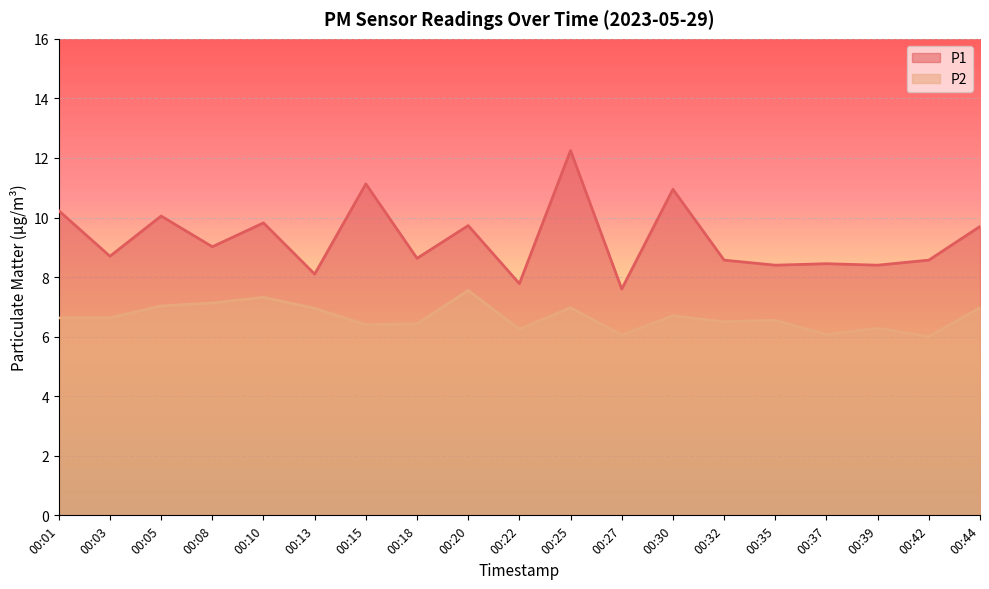

True or false: P1 and P2 intersect in this chart.

False